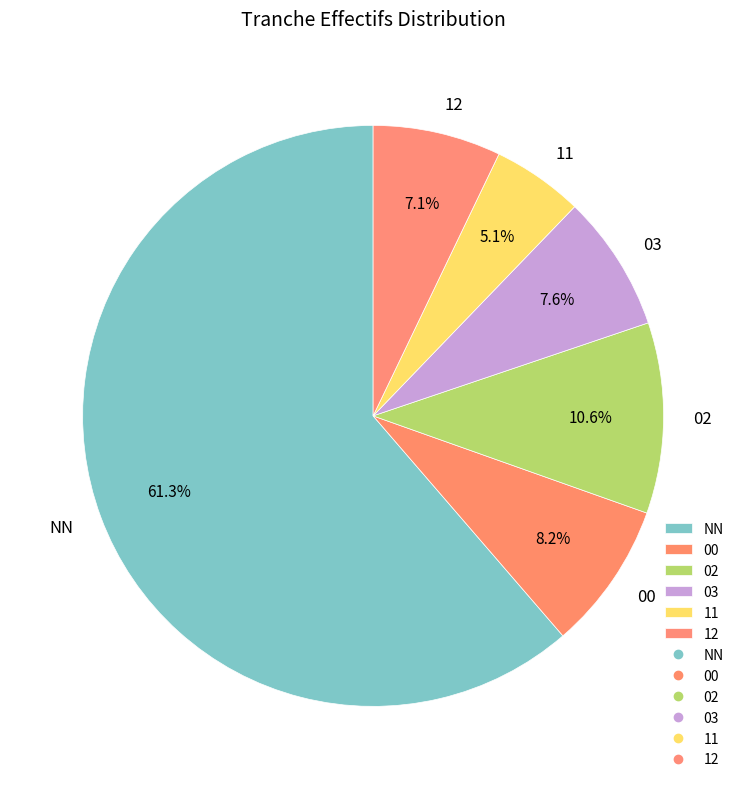

Approximately how many times larger is the value at 03 compared to 00?

0.9